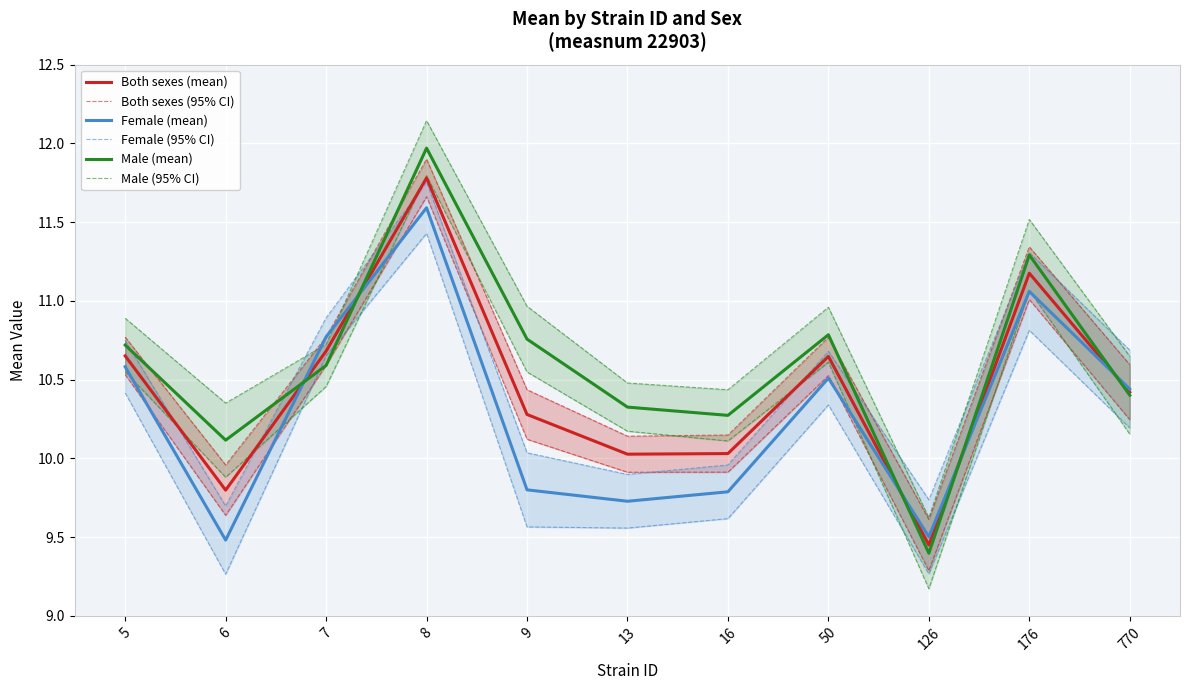

The value of Both sexes (95% CI) at 5 is 17.4. True or false?

False